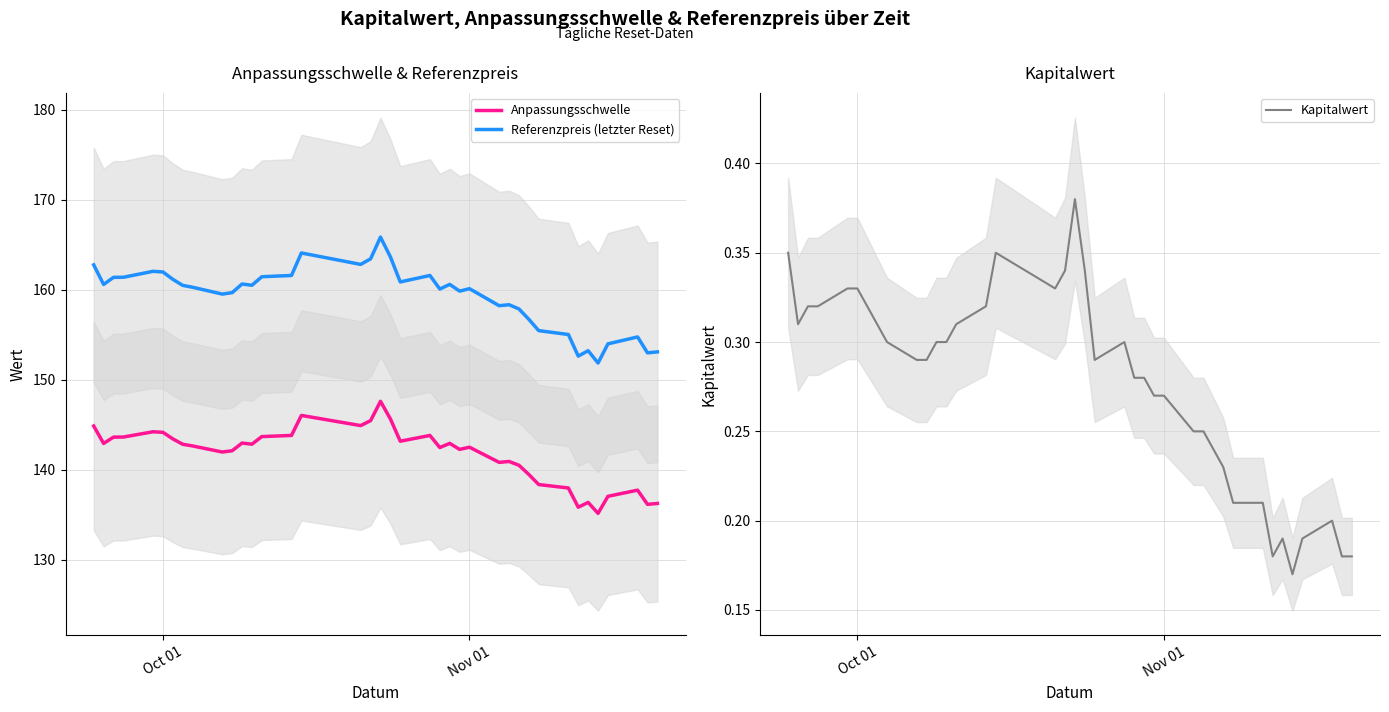

How many values in the Anpassungsschwelle series exceed 142?

25